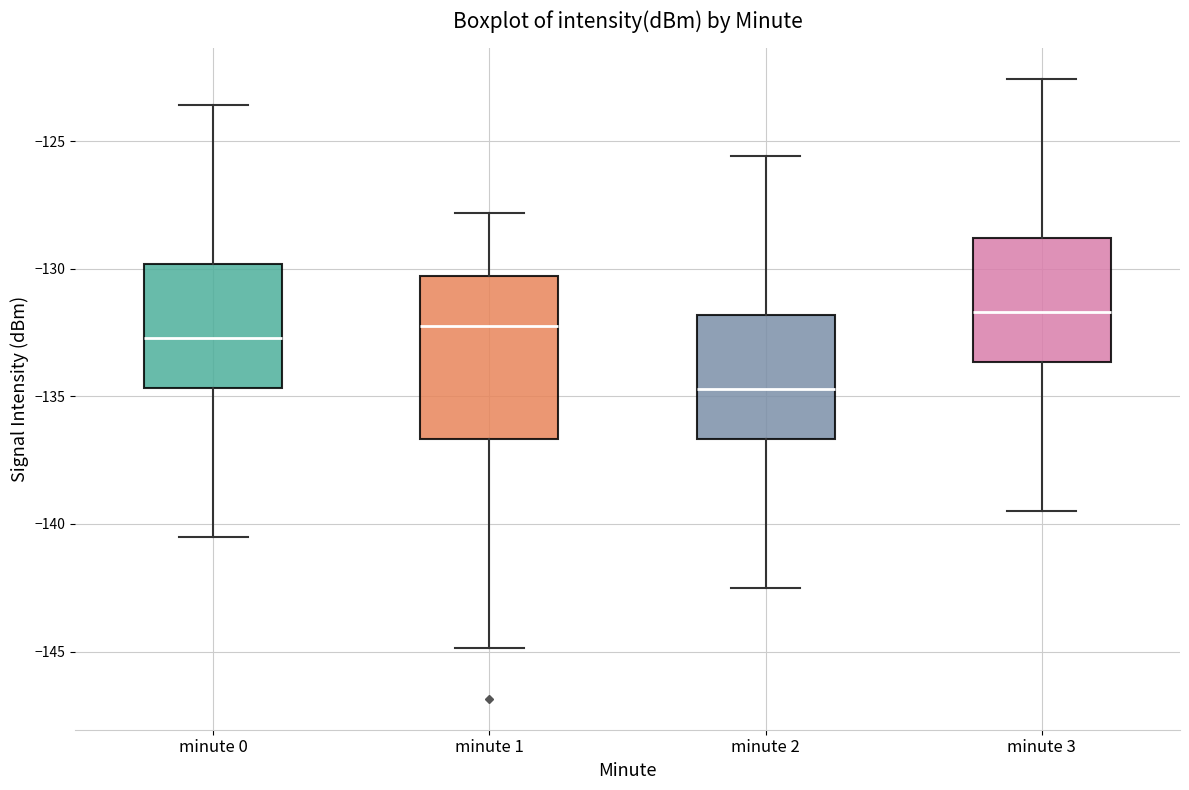

Comparing the boxes themselves (not the whiskers), which one is the tallest?

minute 1